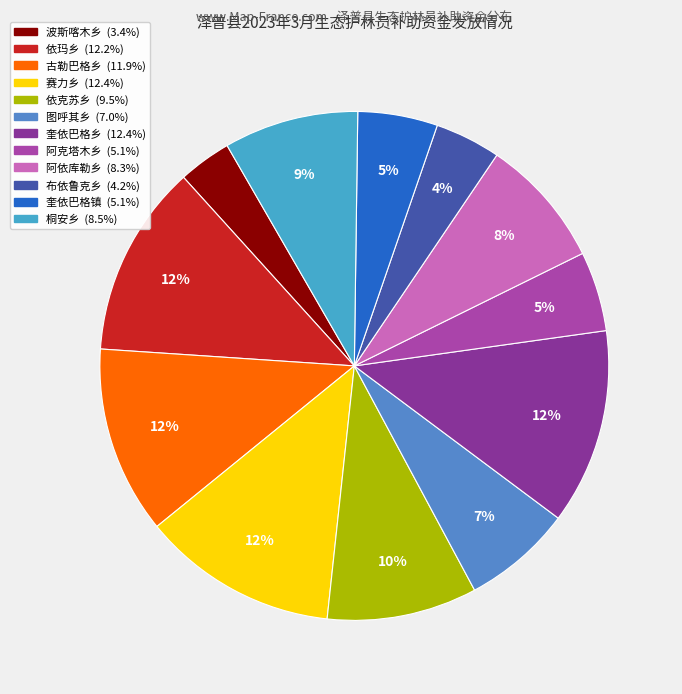

Count the number of slices in the pie.

12